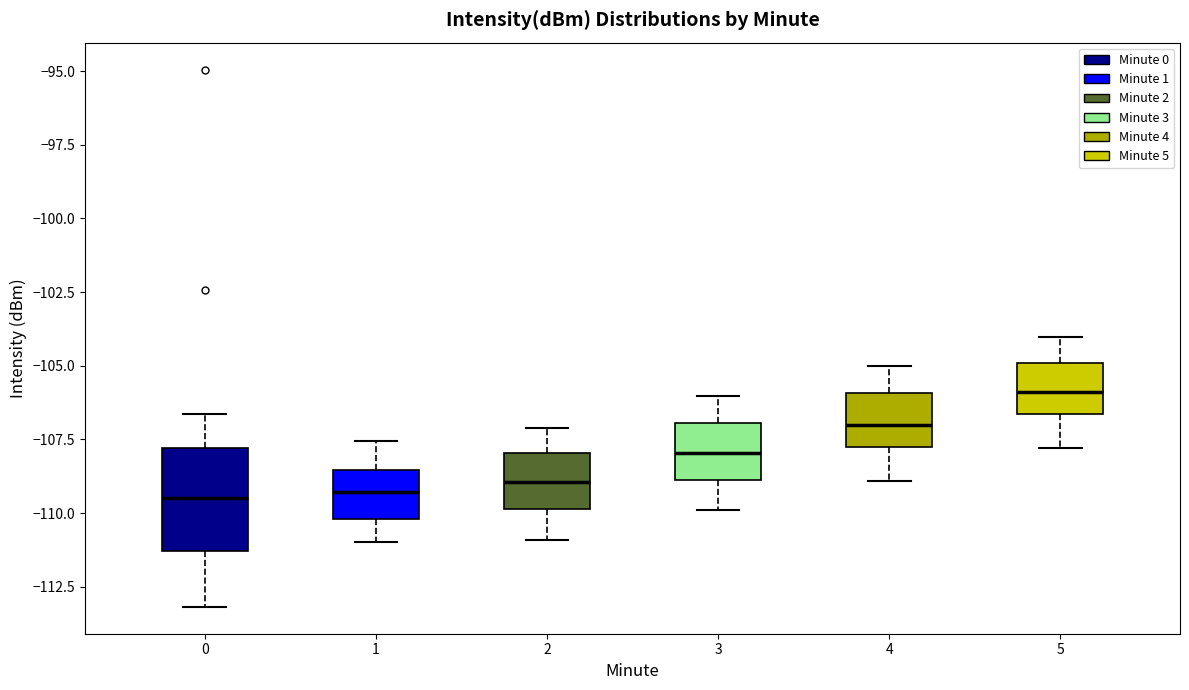

Reading left to right, transcribe this box plot: for each box, give where its median line is, the range the box spans, and where its two whiskers end, as read against the y-axis. The values are not printed on the chart, so give them approximately, as read against the axis.

0: median -109.5, box -111.5 to -108.0, whiskers -113.0 to -106.5
1: median -109.5, box -110.0 to -108.5, whiskers -111.0 to -107.5
2: median -109.0, box -110.0 to -108.0, whiskers -111.0 to -107.0
3: median -108.0, box -109.0 to -107.0, whiskers -110.0 to -106.0
4: median -107.0, box -108.0 to -106.0, whiskers -109.0 to -105.0
5: median -106.0, box -106.5 to -105.0, whiskers -108.0 to -104.0